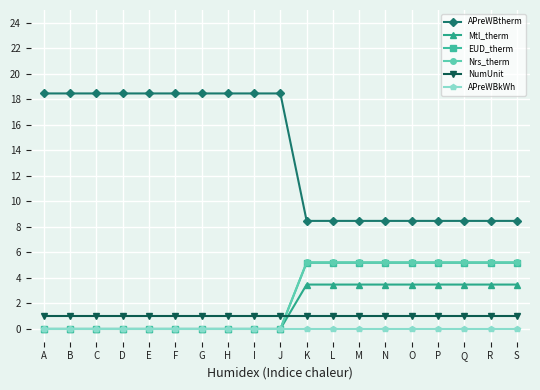

What is the greatest value displayed?

18.5